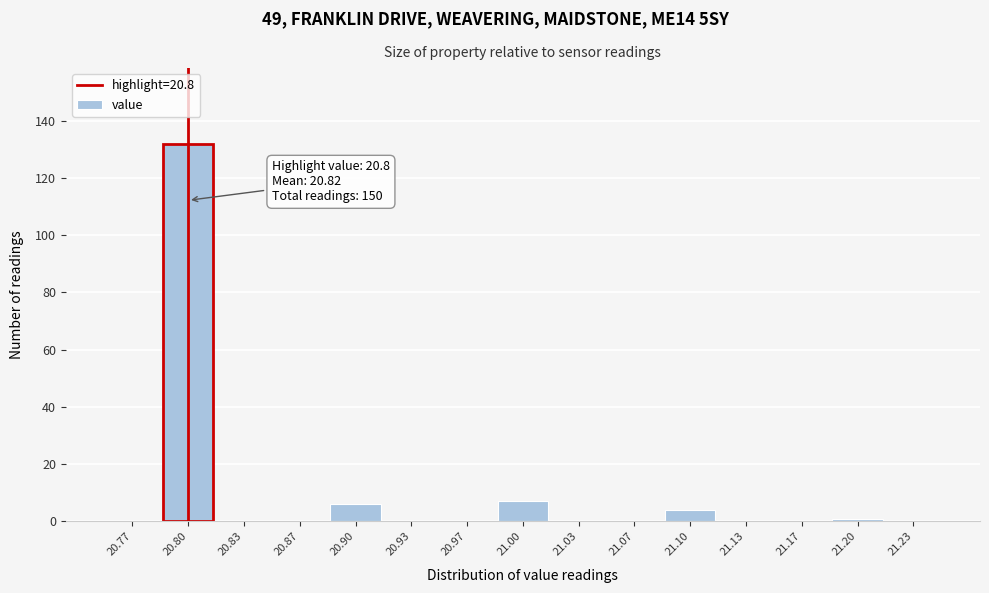

Which range on the x-axis has the tallest bar?

20.785 to 20.815